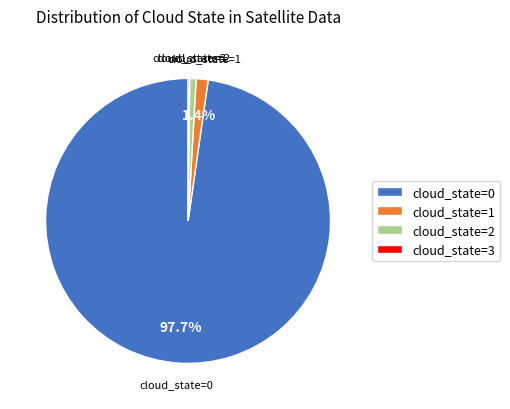

Which slice is the largest?

cloud_state=0